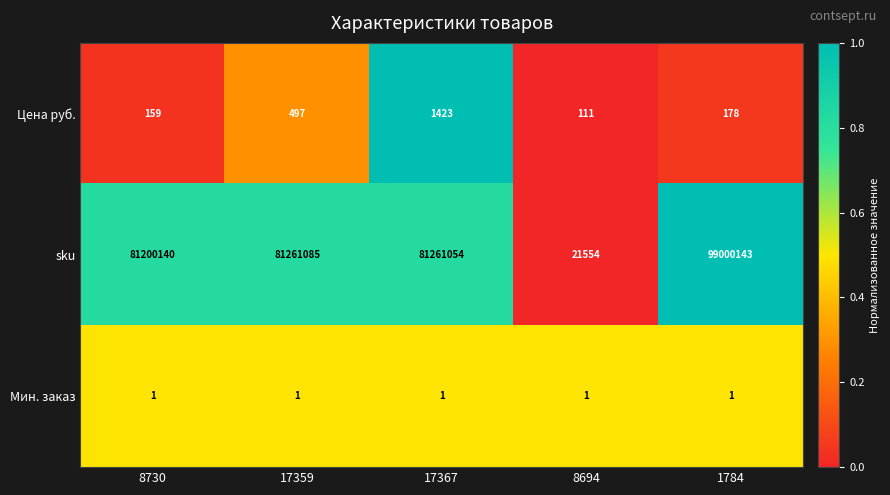

Between 8730 and 17367, which series saw the biggest shift?

sku